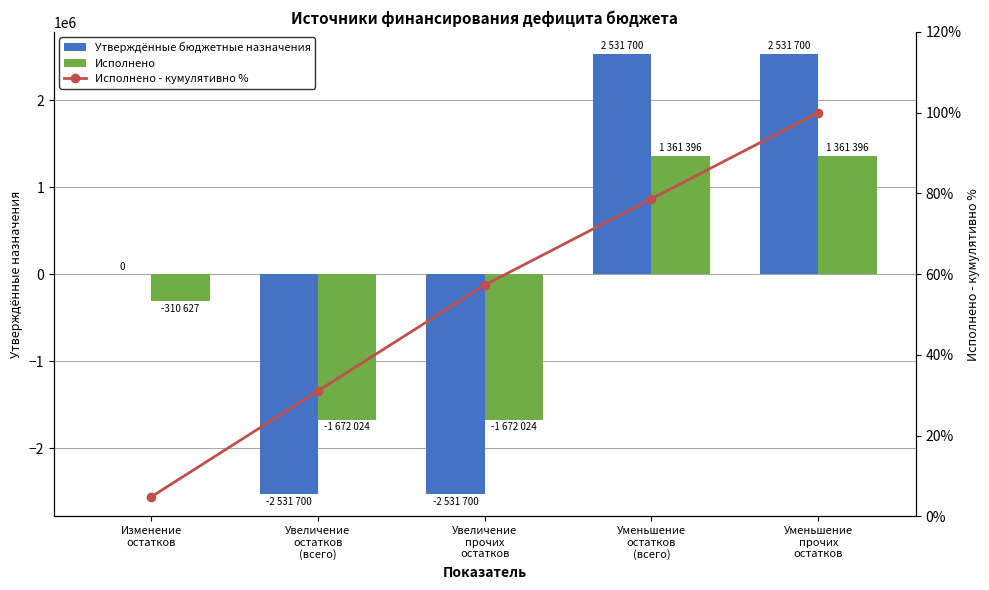

What value does the Исполнено series have at Увеличение
прочих
остатков?

-1672024.1